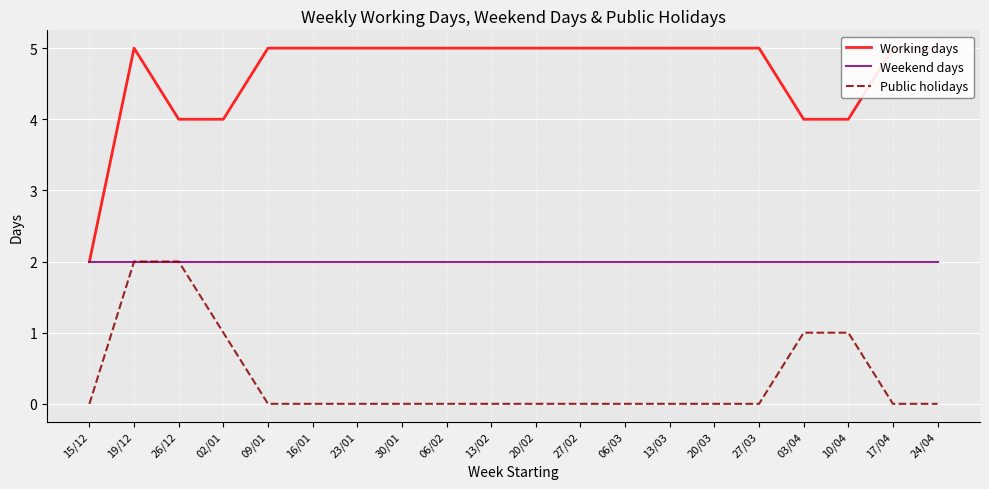

What is the sum of the Working days values at 02/01 and 13/02?

9